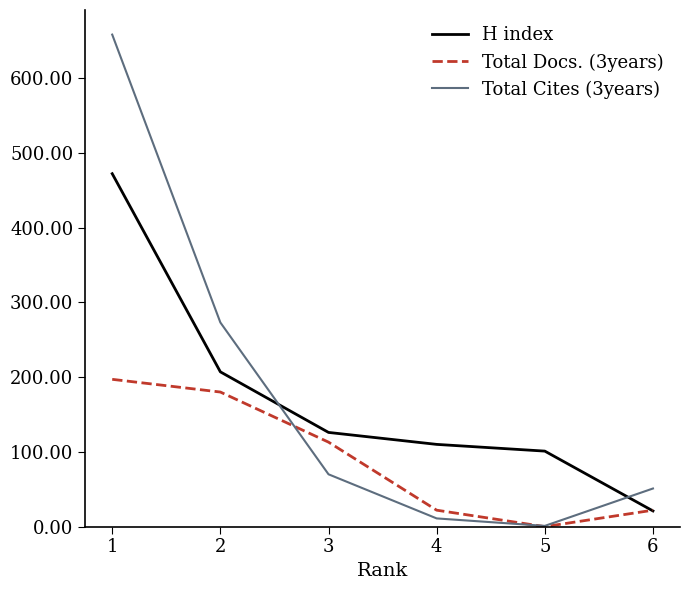

Which category has the lowest value across all series?

5